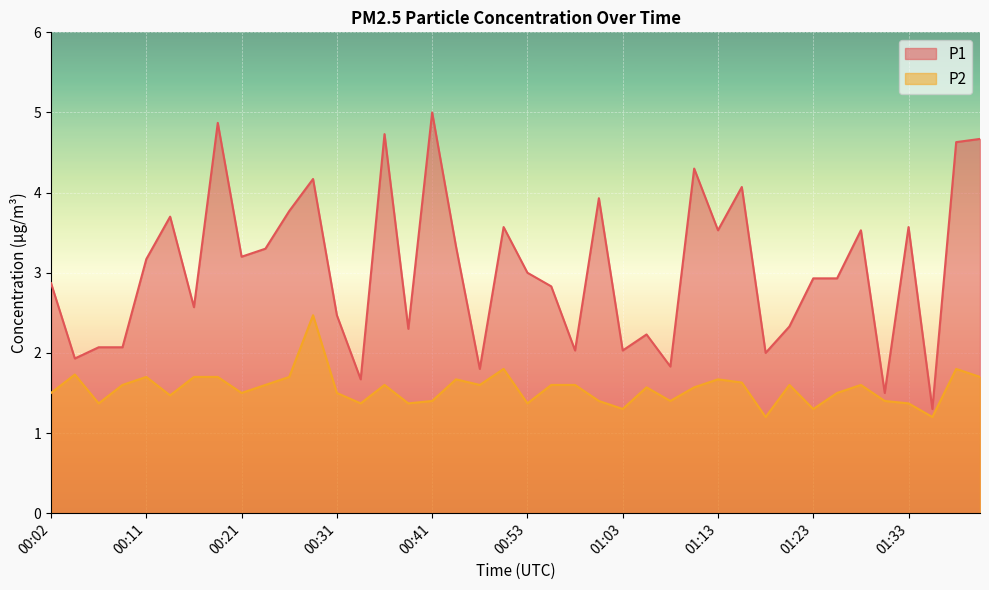

What is the smallest value displayed?

1.2